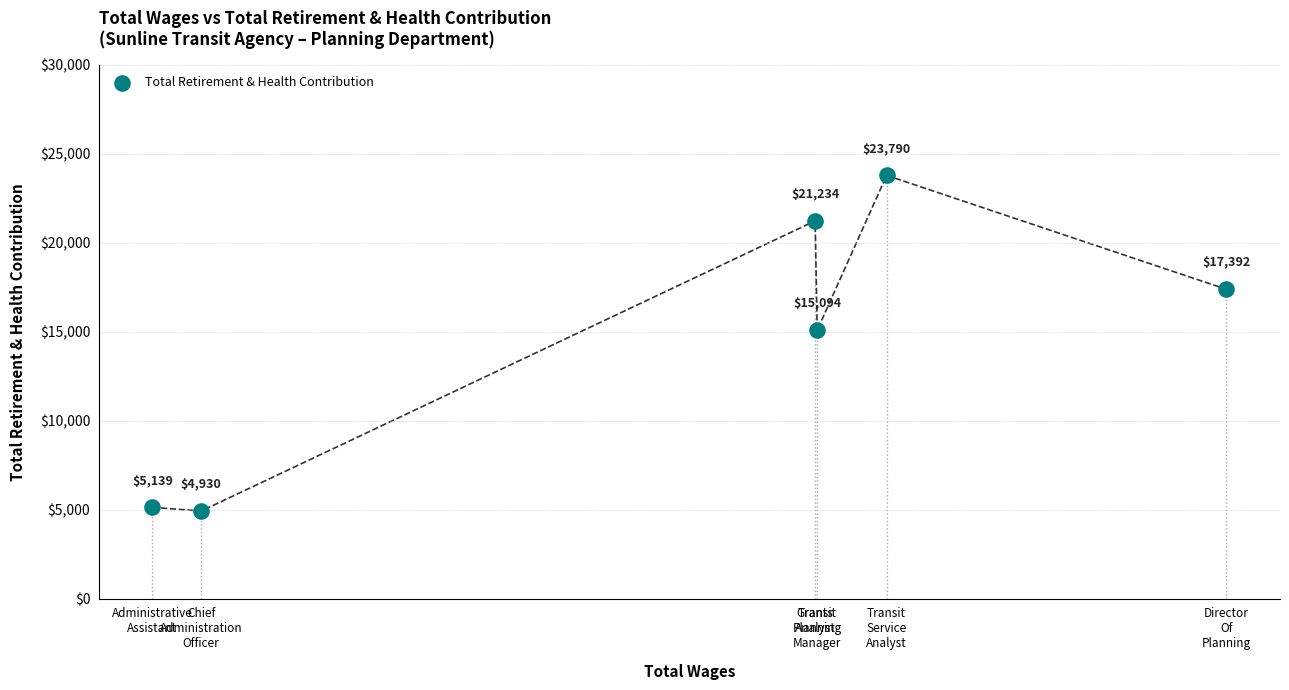

What is the range of X values (max minus min)?

40097